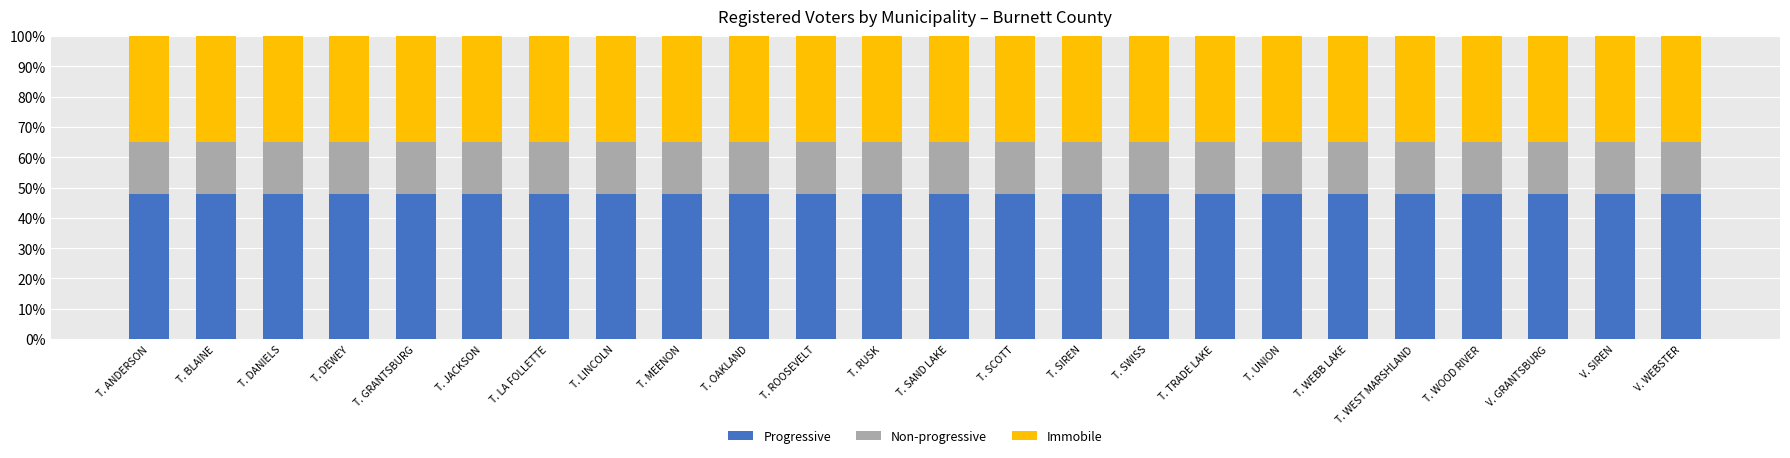

The Progressive series shows 81 at T. WEST MARSHLAND. True or false?

False